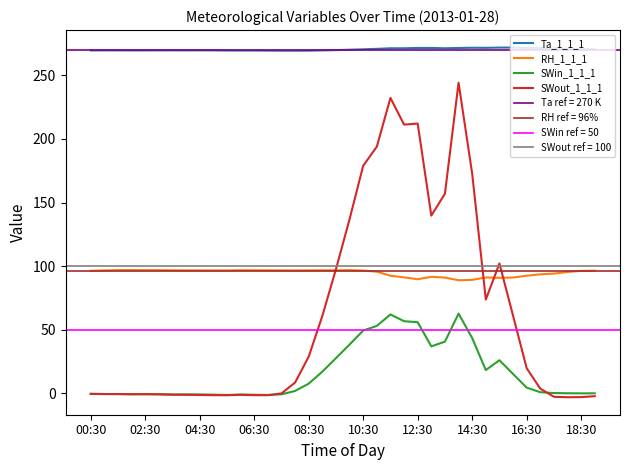

What is the value of the RH_1_1_1 point at the 14th from the left?

96.7